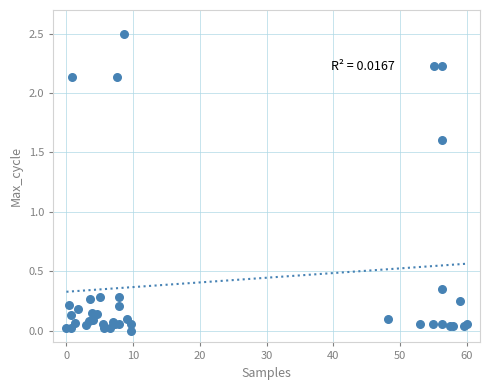

What Y value in the scatter plot is closest to 1?

1.6